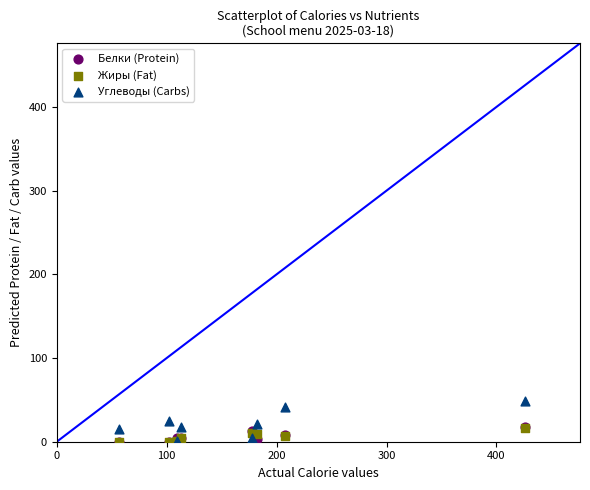

Which series has the widest spread of Y values?

Углеводы (Carbs)